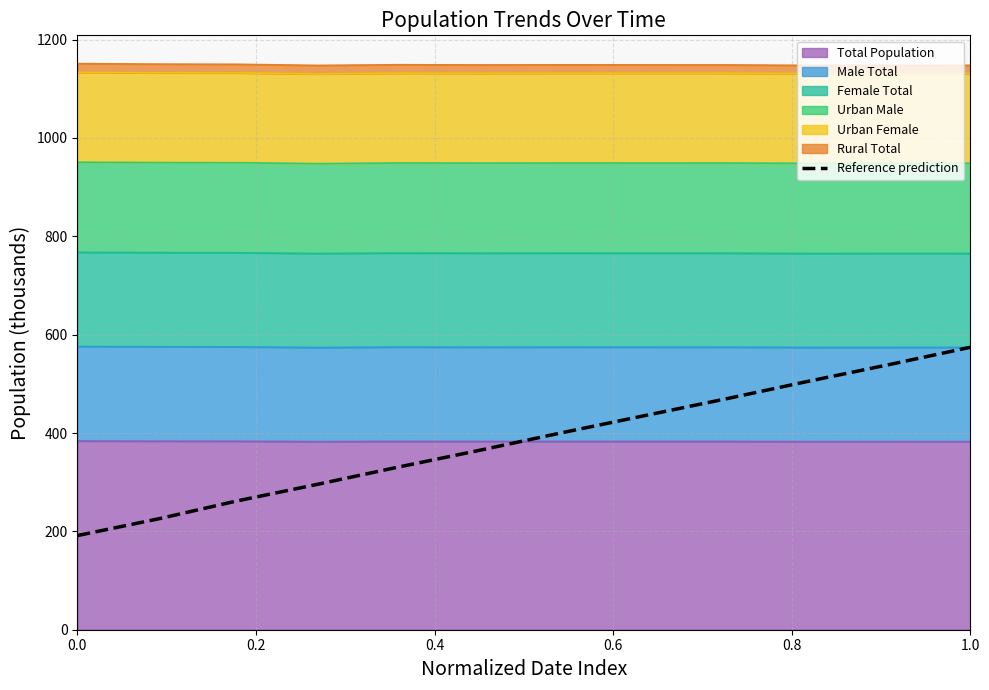

True or false: the data shows 432.0 at 0.6.

False